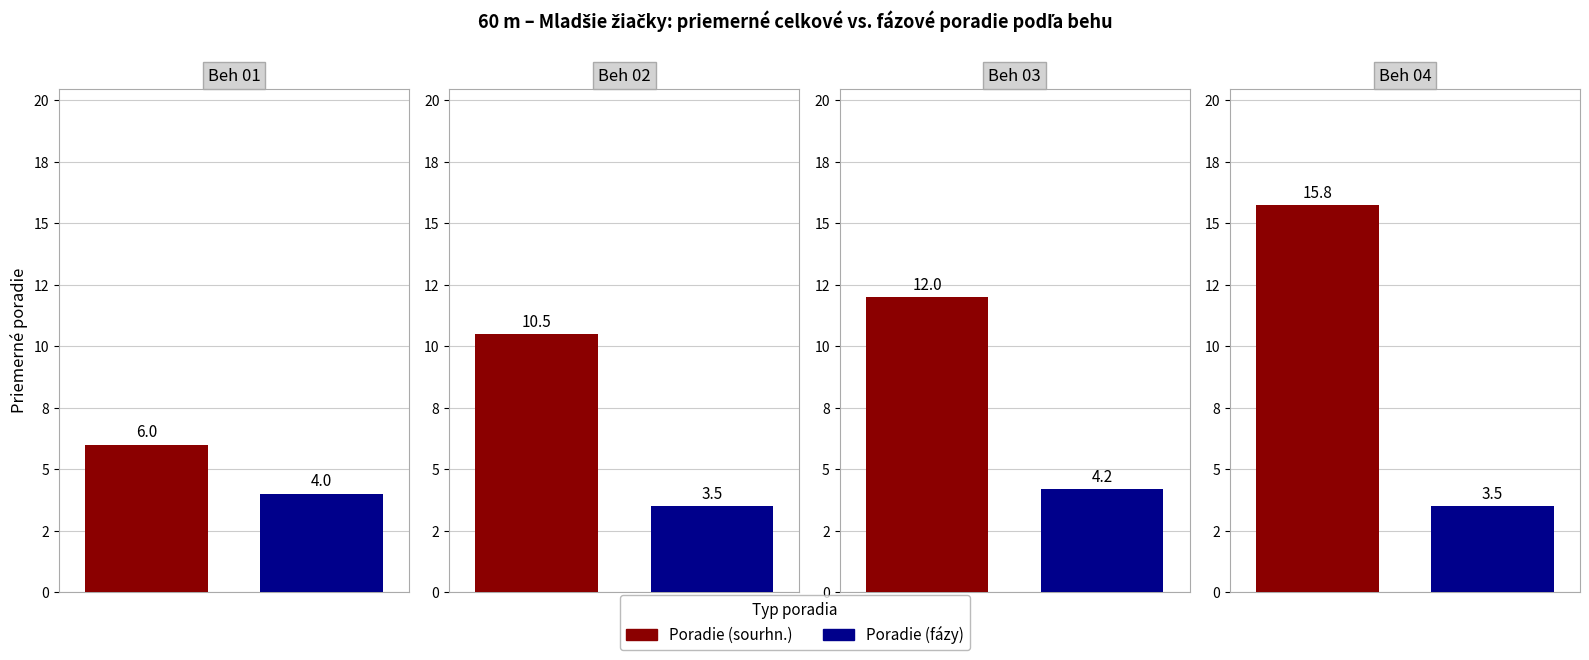

The Poradie (sourhn.) series shows 2 at Beh 04. True or false?

False